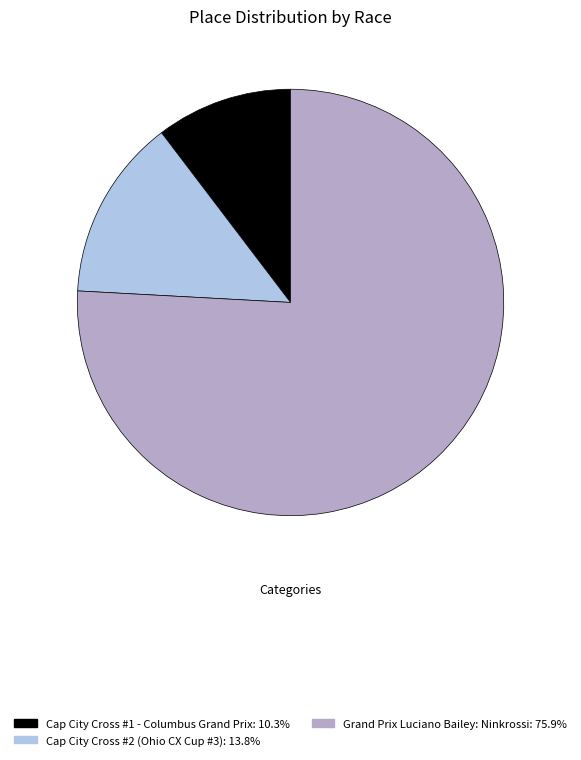

Is there any slice that represents more than half of the pie?

Yes